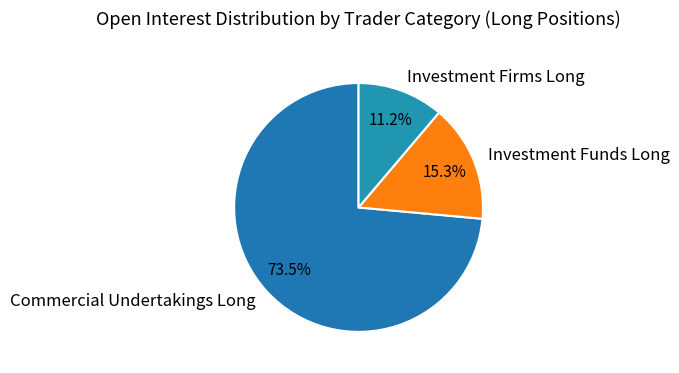

Rank the categories by value from highest to lowest.

Commercial Undertakings Long, Investment Funds Long, Investment Firms Long